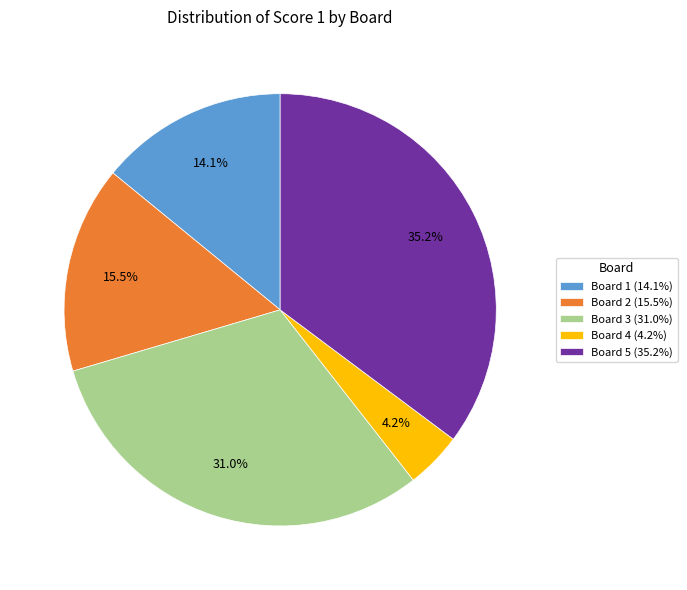

True or false: Board 5 accounts for 27% of the total.

False